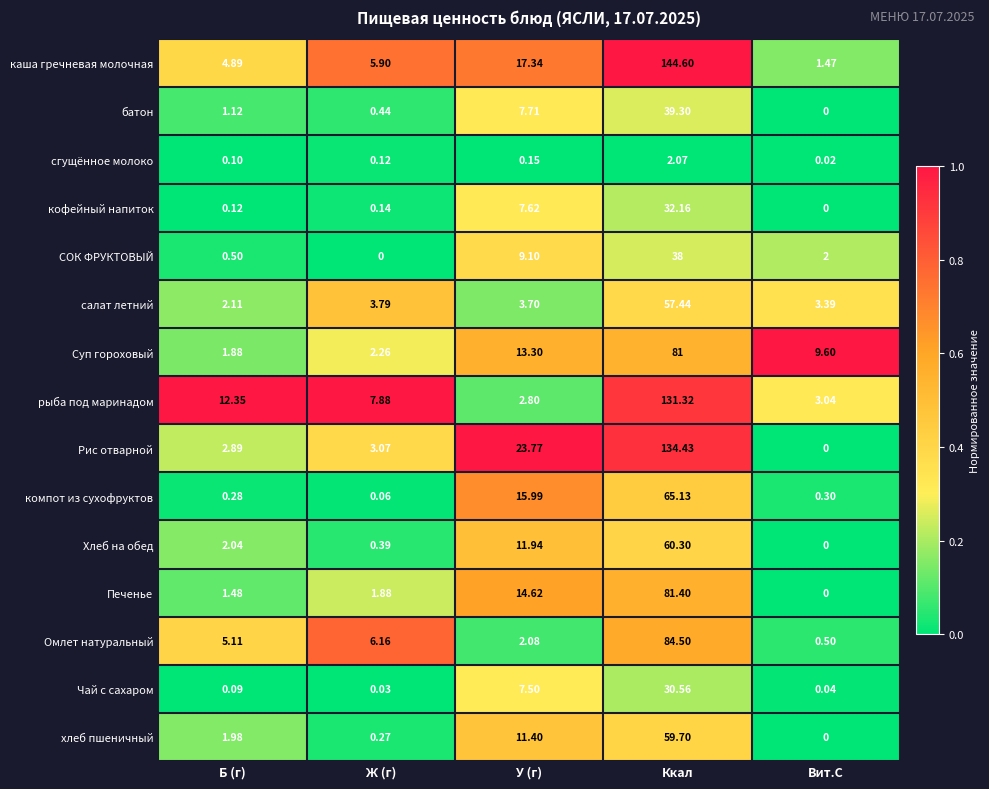

At which category is the sum across all series the highest?

Ккал